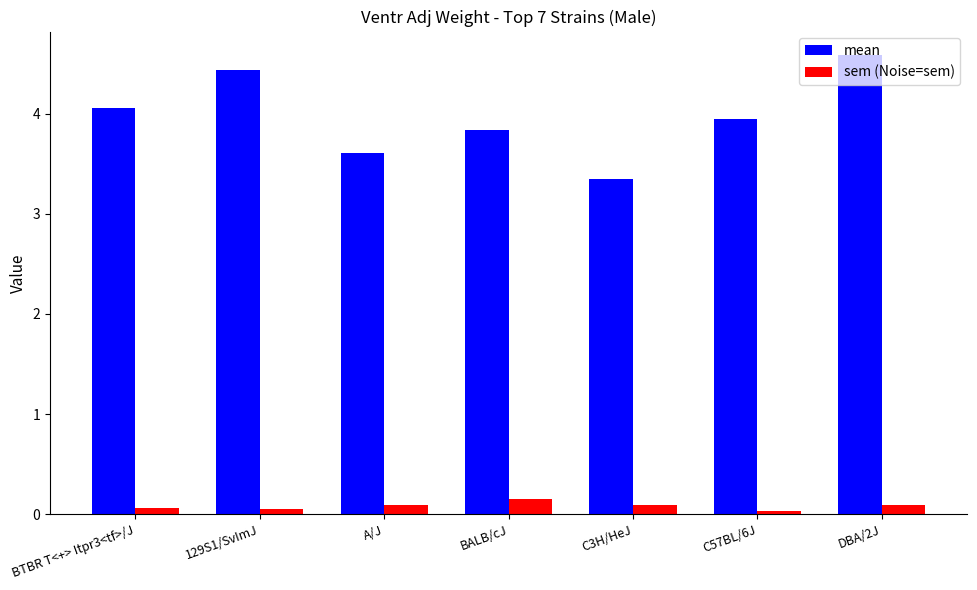

At which category does the chart reach its peak across all series?

DBA/2J